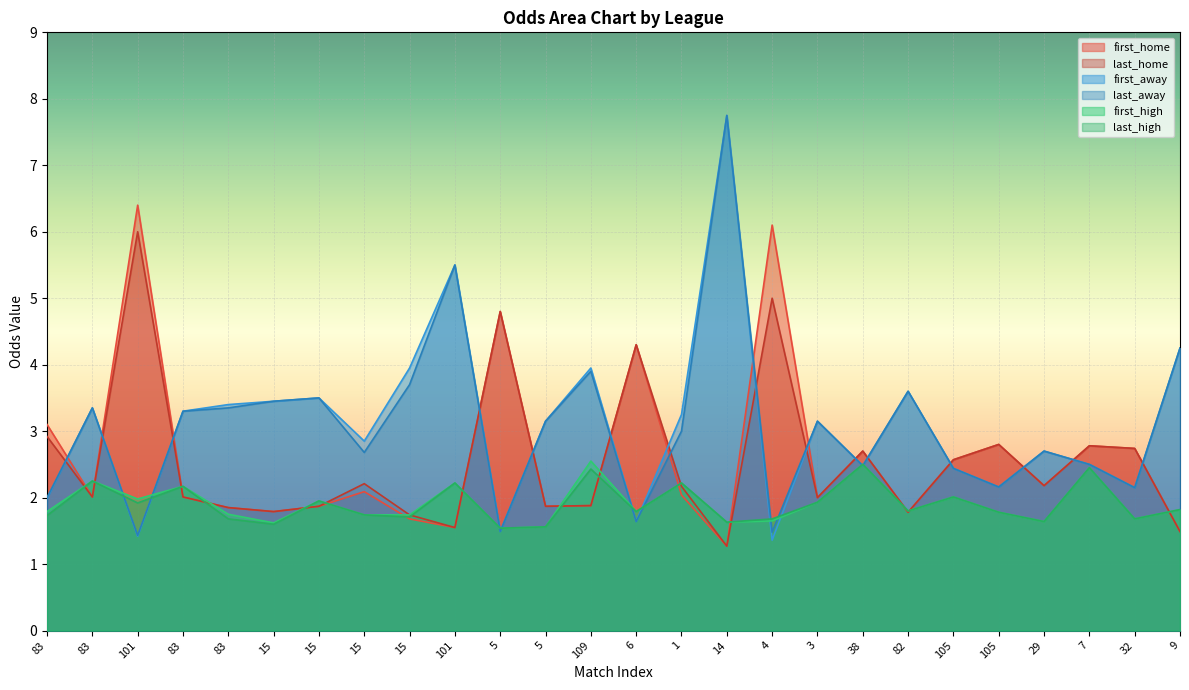

Which series has the widest spread of values?

first_away